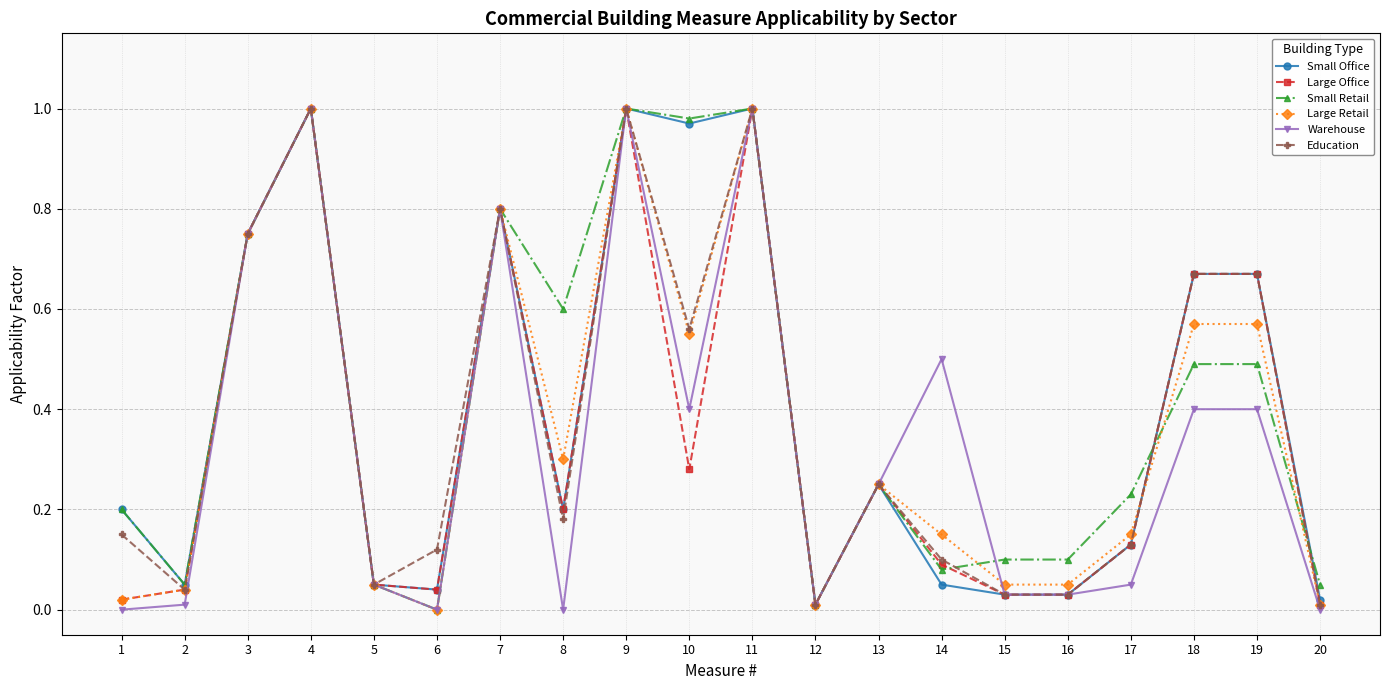

True or false: Small Retail has a value of 0.5 at 18.

True